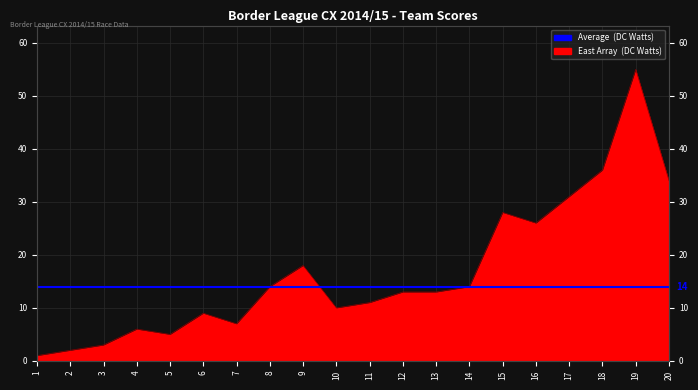

List the labels in order of value, smallest first.

1, 2, 3, 5, 4, 7, 6, 10, 11, 12, 13, 8, 14, 9, 16, 15, 17, 20, 18, 19